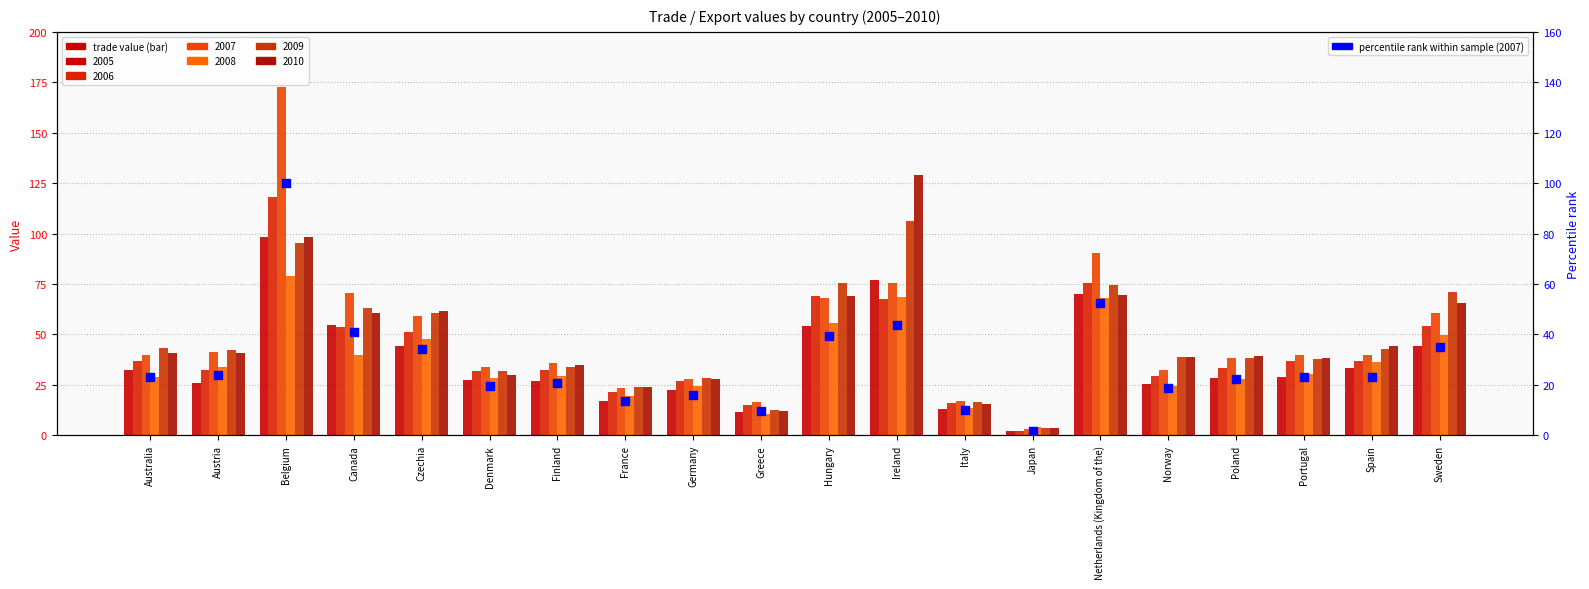

Which has a higher value, Hungary or Spain?

Hungary